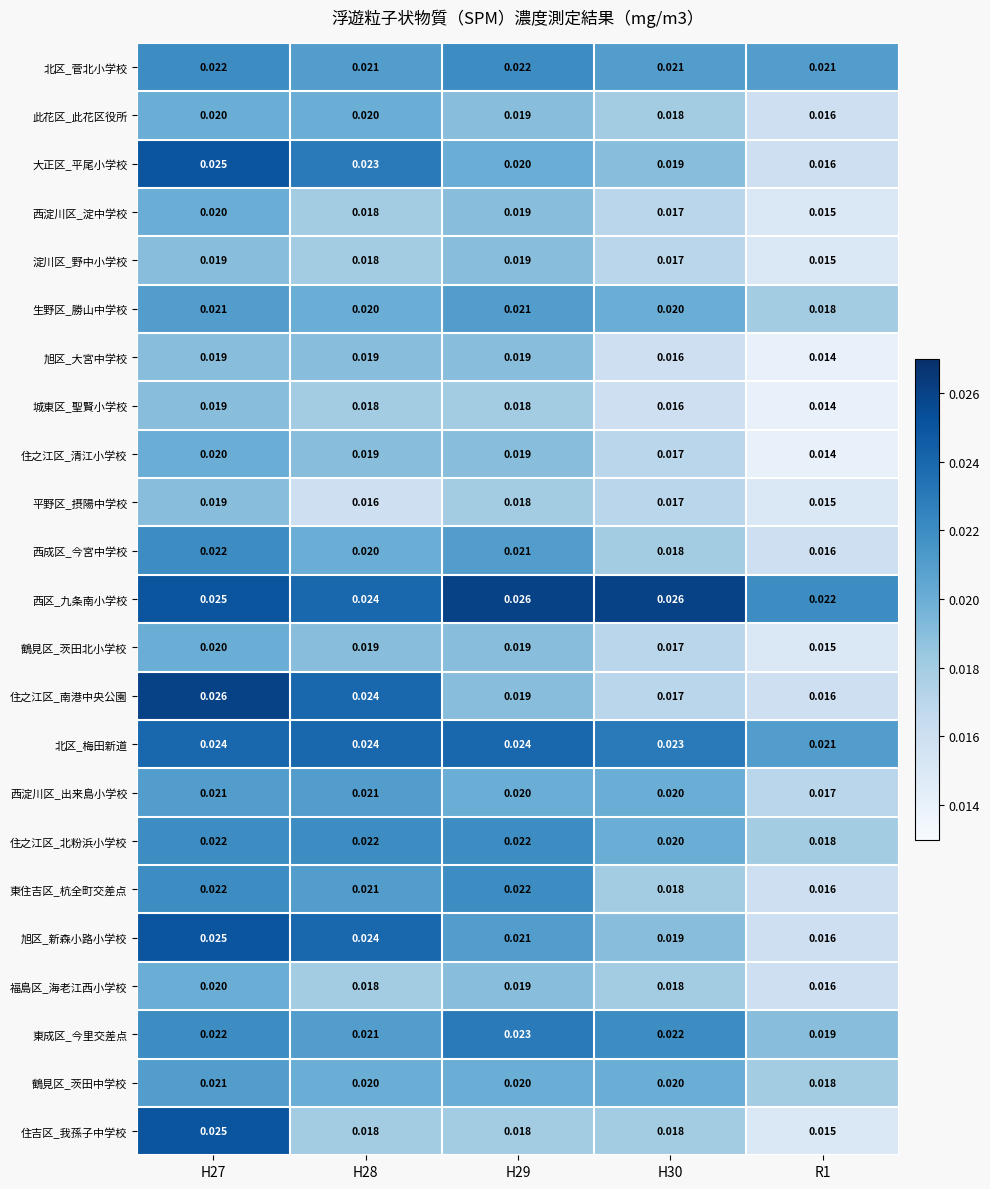

Between H27 and H28, which series saw the biggest shift?

住吉区_我孫子中学校